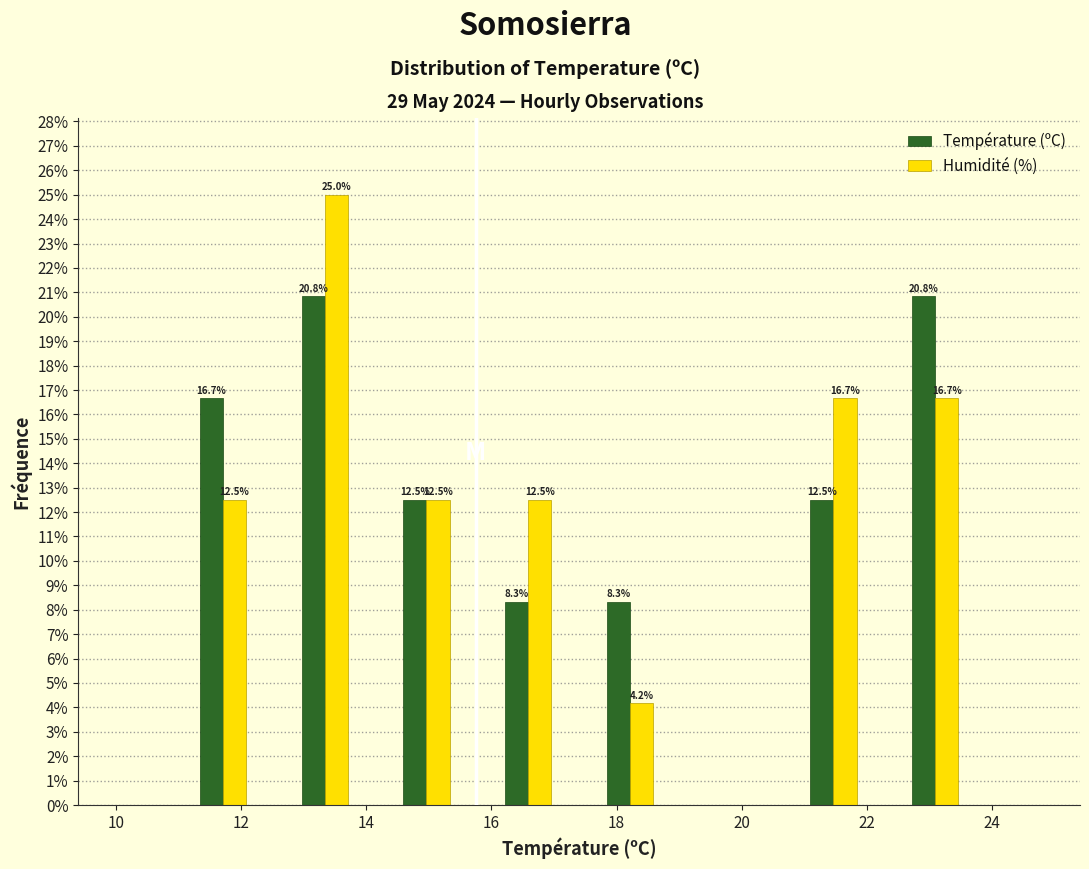

In the Humidité (%) series, which range on the x-axis has the tallest bar?

12.6 to 14.2